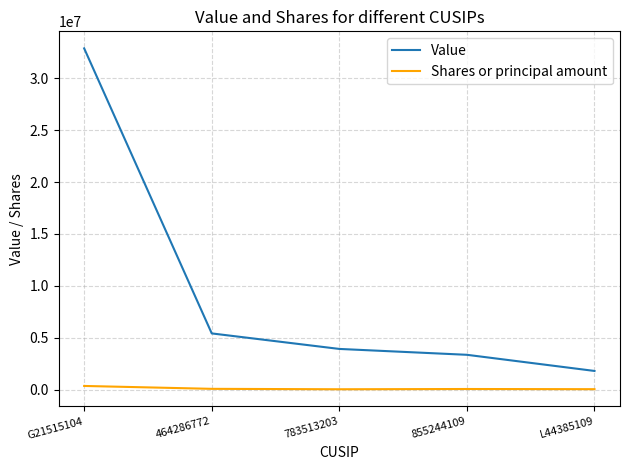

What is the maximum value shown in the chart?

32872000